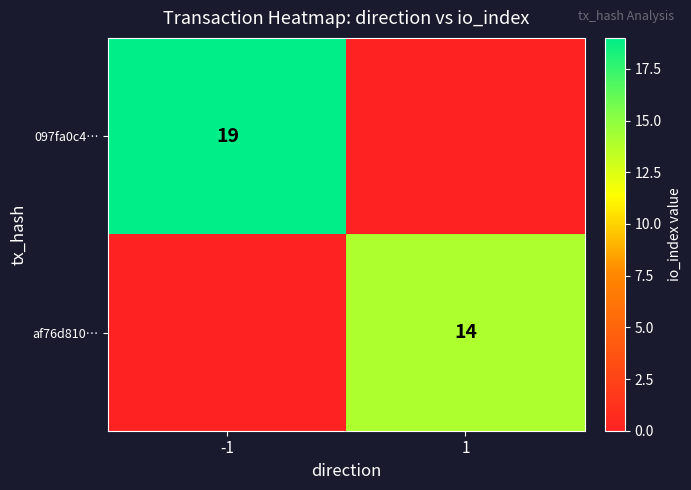

The value of 097fa0c4… at -1 is 4. True or false?

False